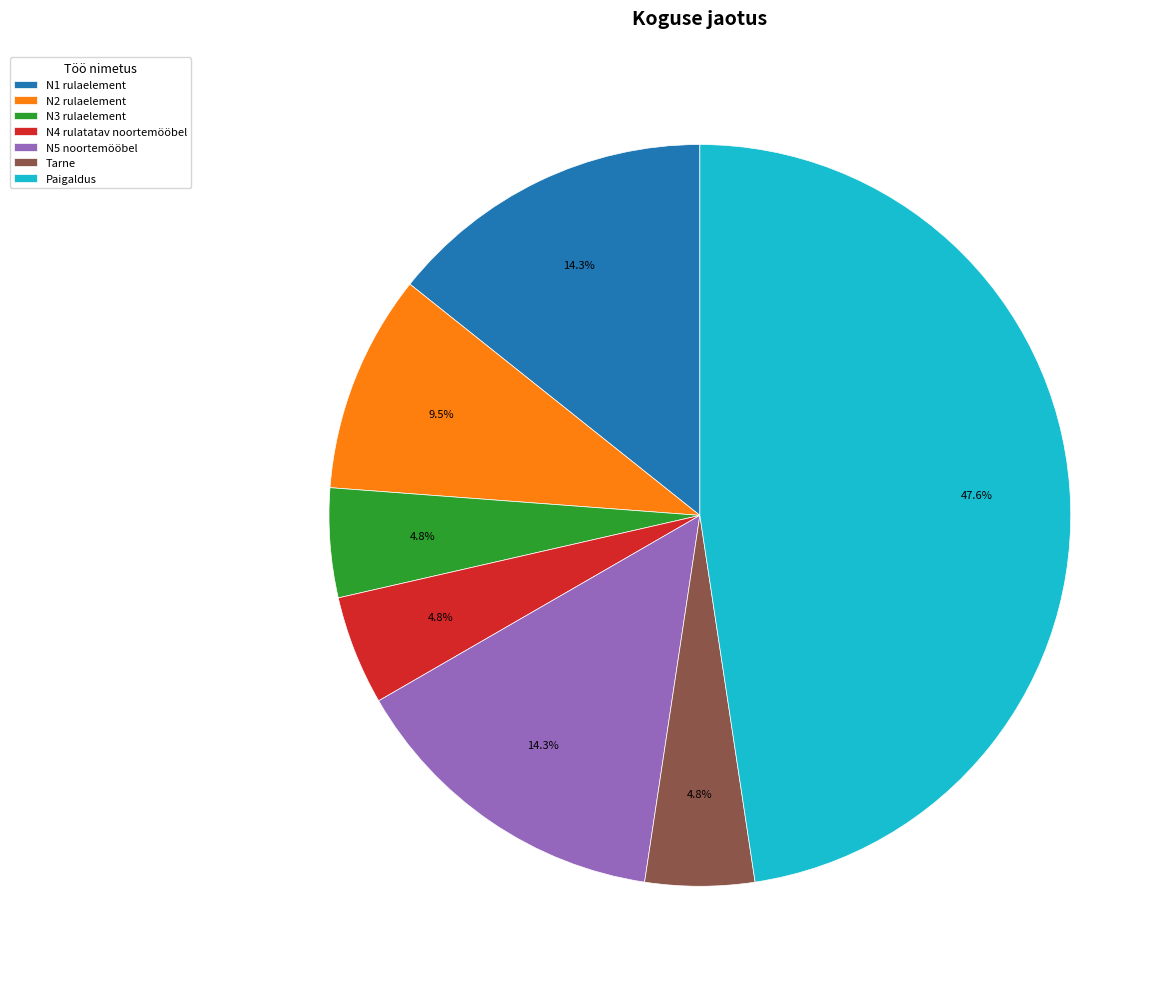

Does N5 noortemööbel account for over 50% of the chart?

No